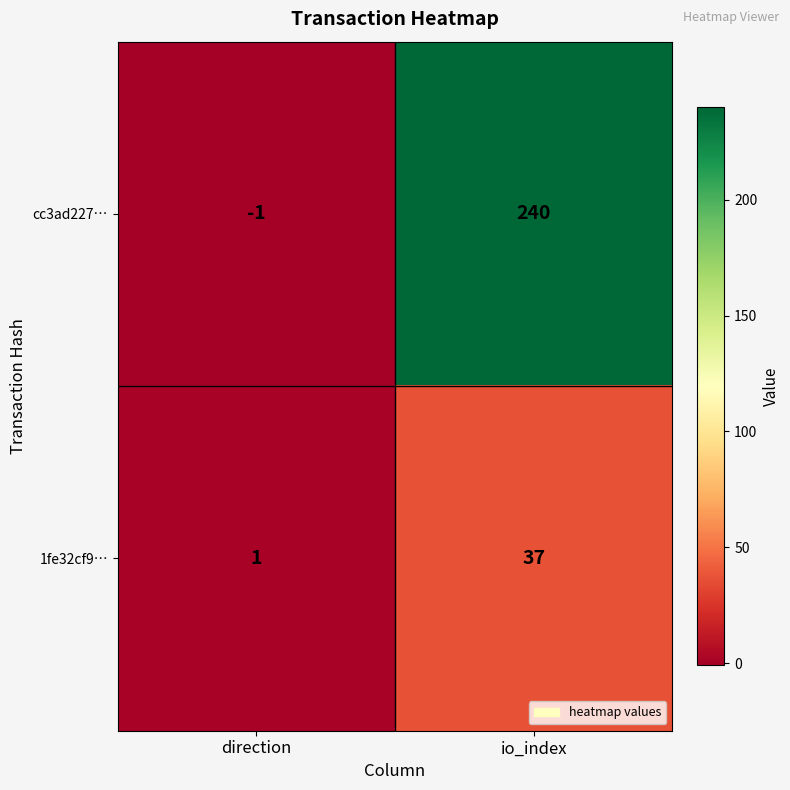

Which series has the largest total across all categories?

cc3ad227…